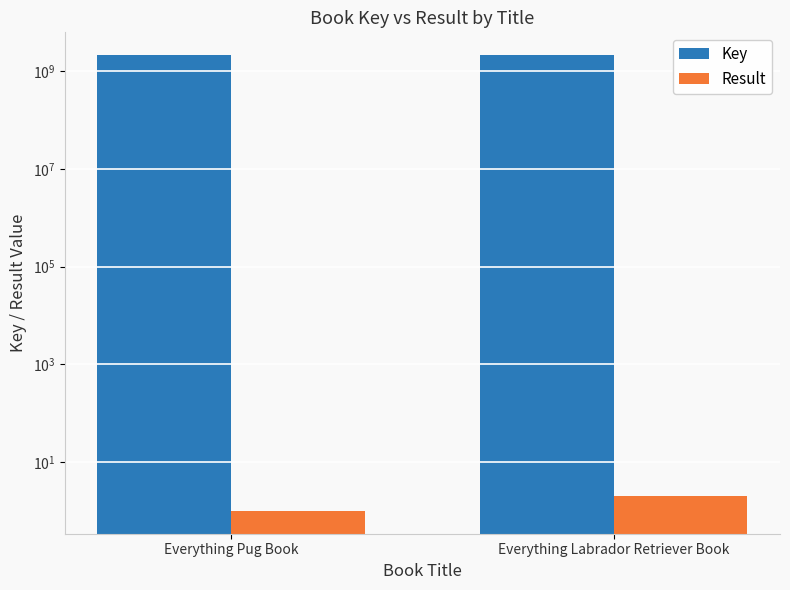

What is the difference between the maximum and minimum values in the Result series?

1